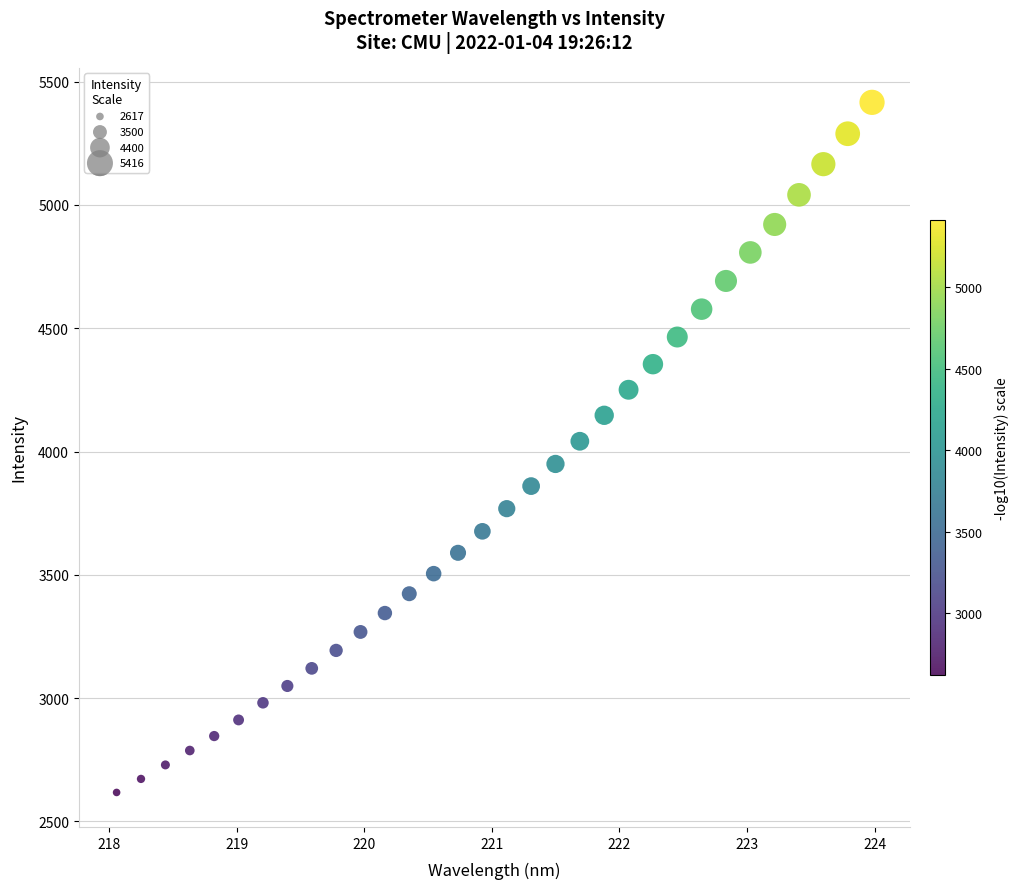

What is the range of X values (max minus min)?

5.9